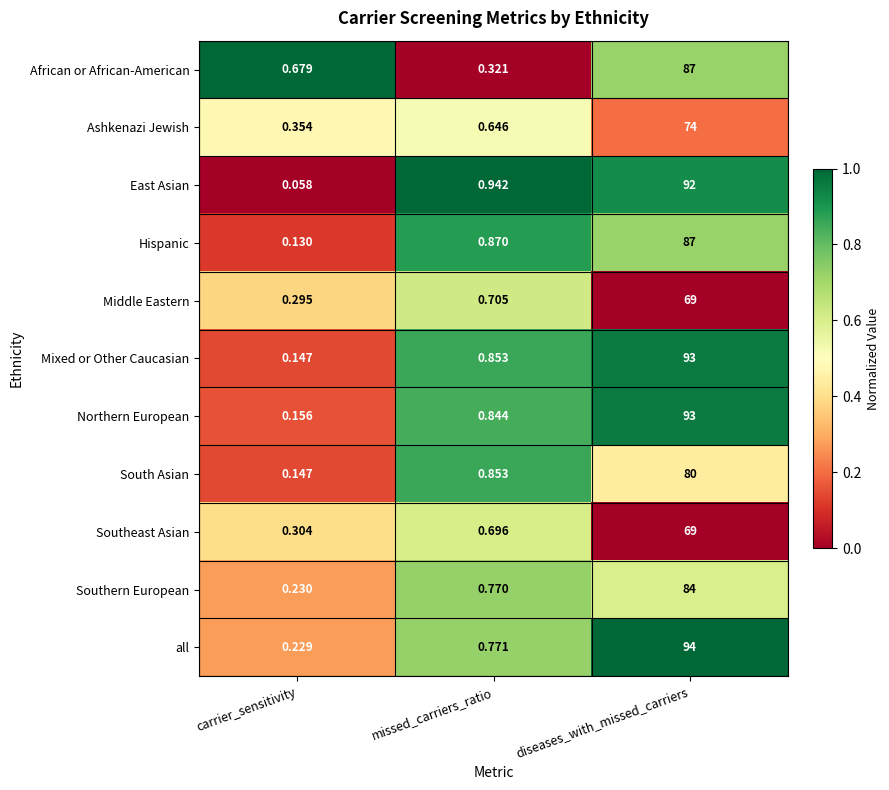

Which category has the highest value in the South Asian series?

diseases_with_missed_carriers